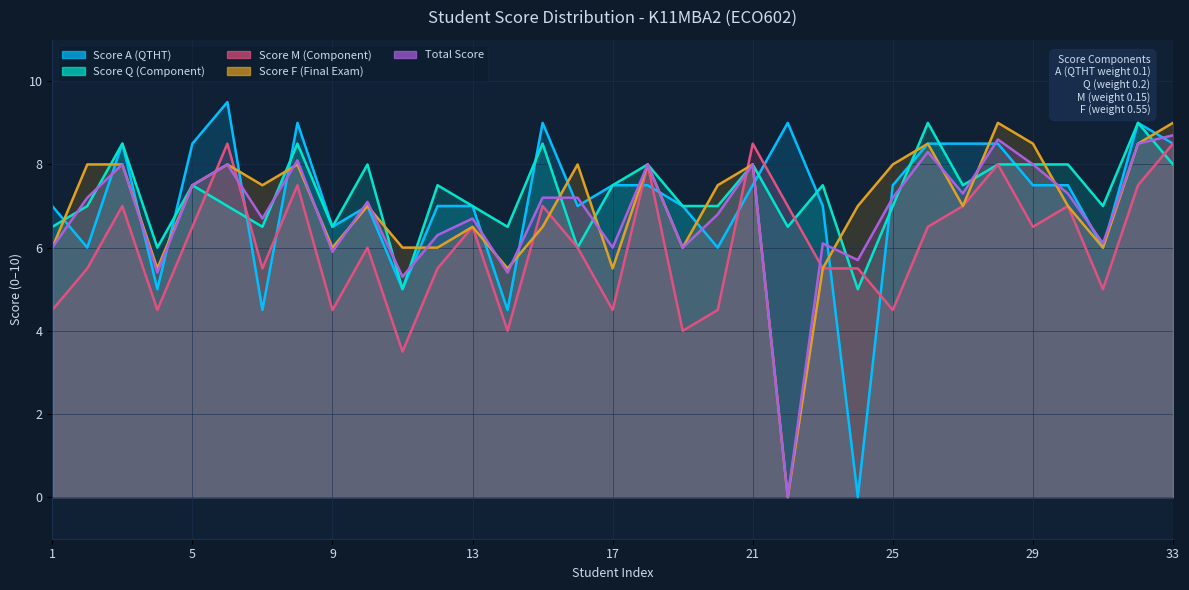

Between 2 and 19, which is larger?

19